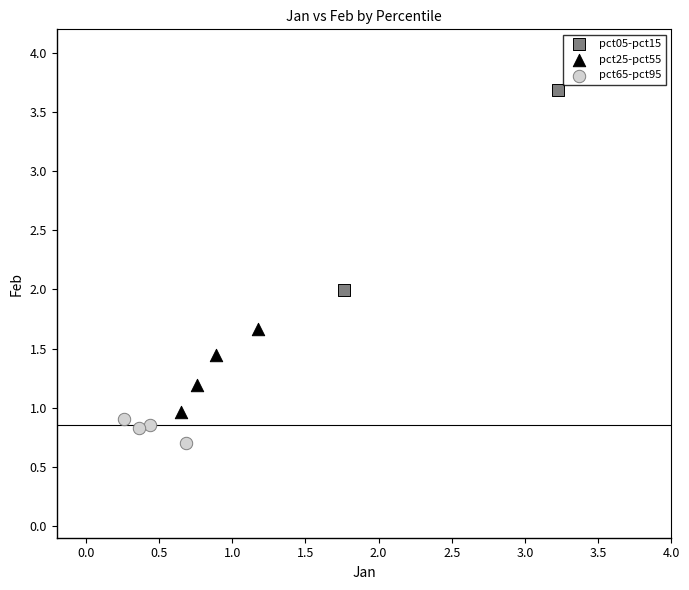

What are all the series names shown in the legend?

pct05-pct15, pct25-pct55, pct65-pct95